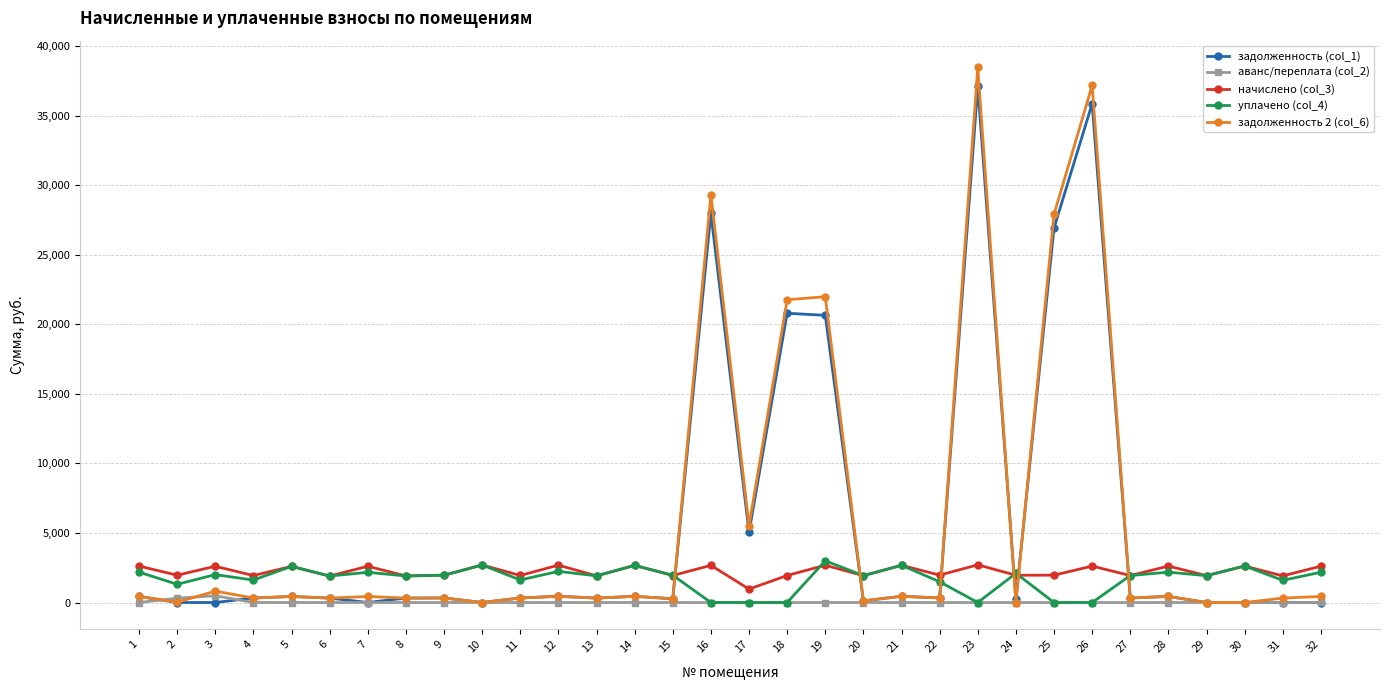

True or false: задолженность (col_1) has more than 2 points higher than both neighbors.

True